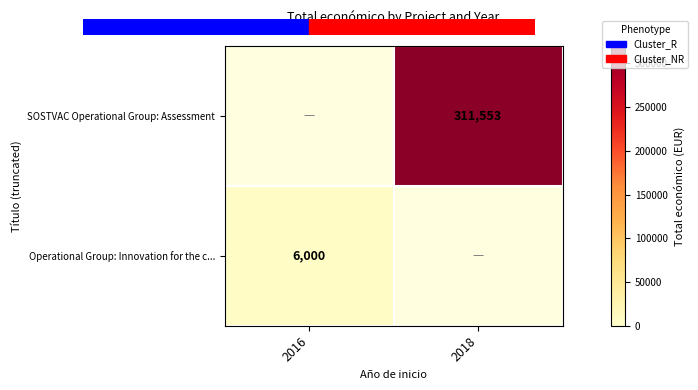

How many series are shown in this chart?

2